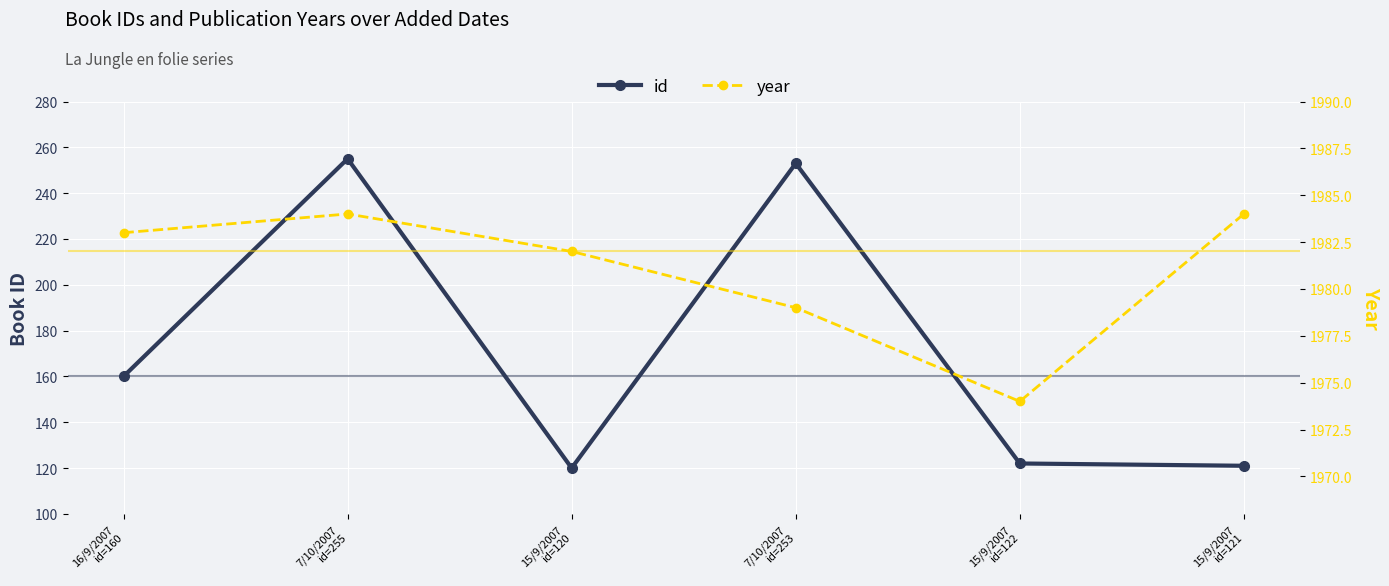

Where is id nearest to the value 187?

16/9/2007
id=160